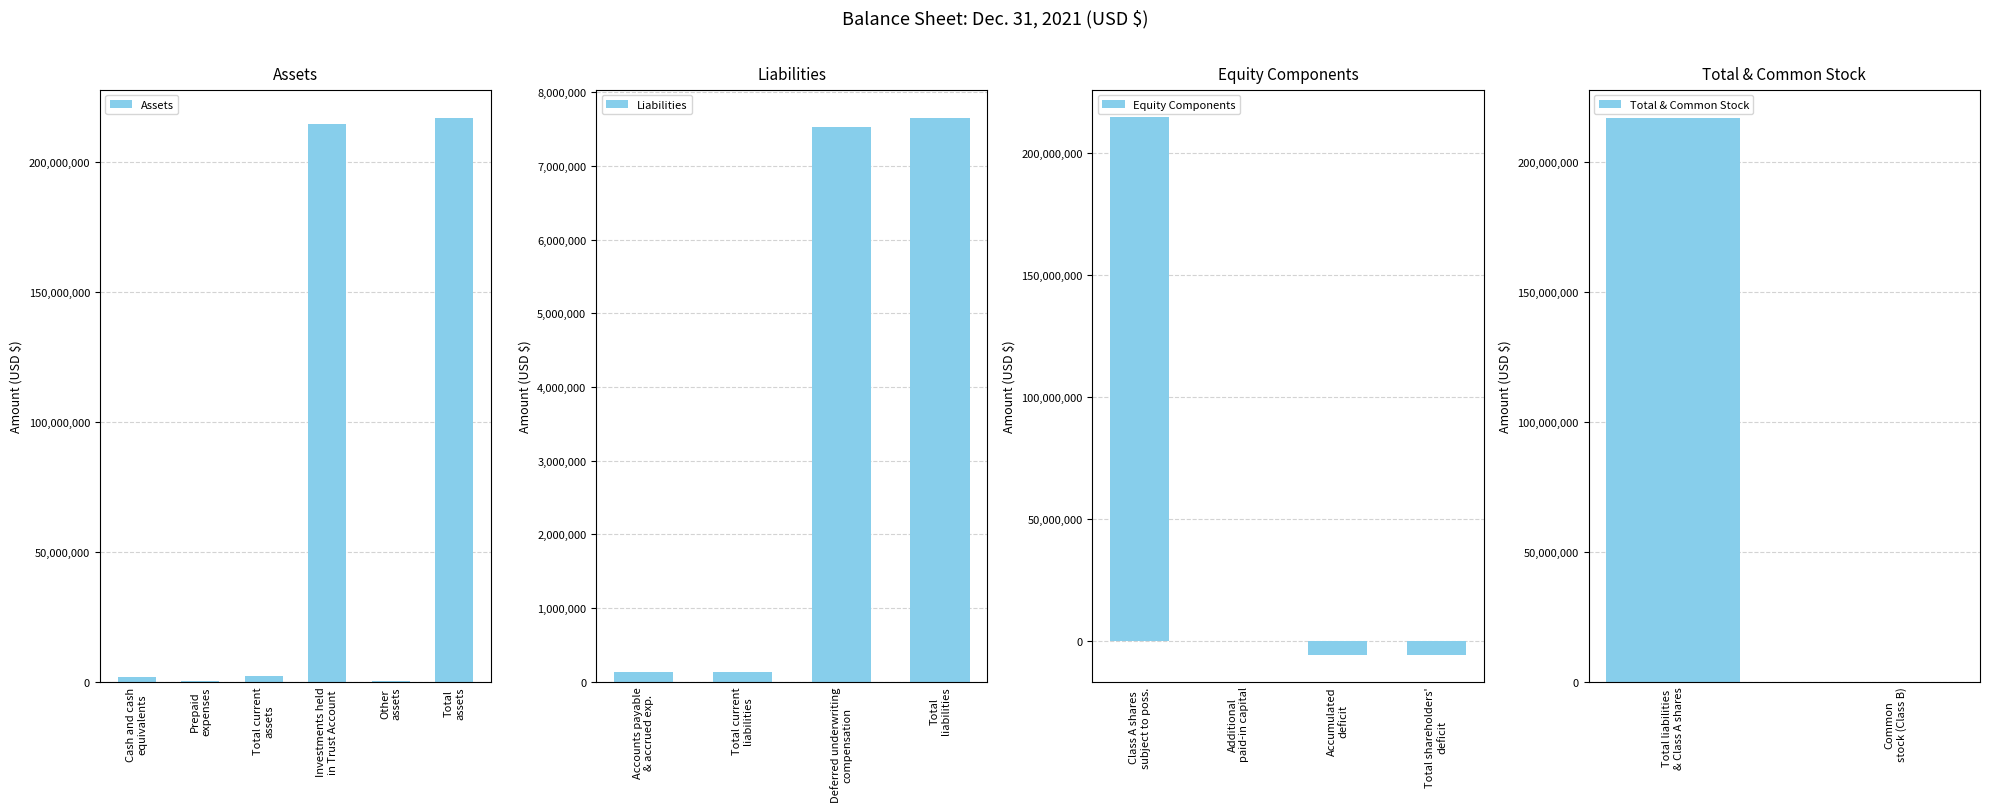

What is the average value of the Liabilities series?

3858700